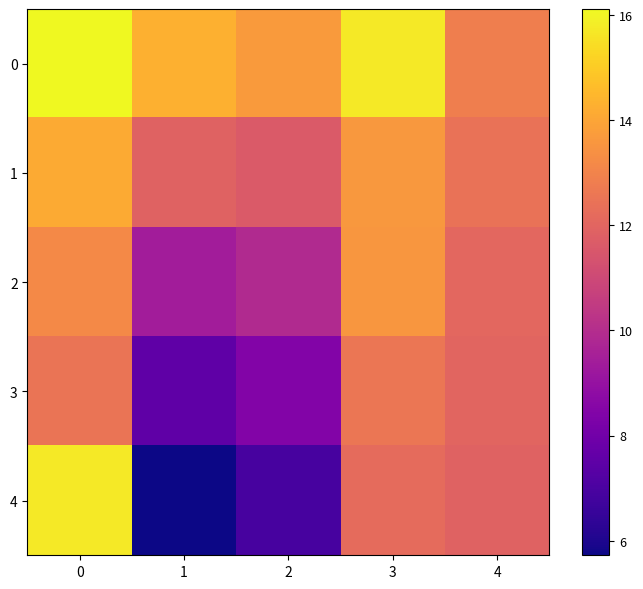

List the series in order of their peak value, highest first.

0, 4, 1, 2, 3